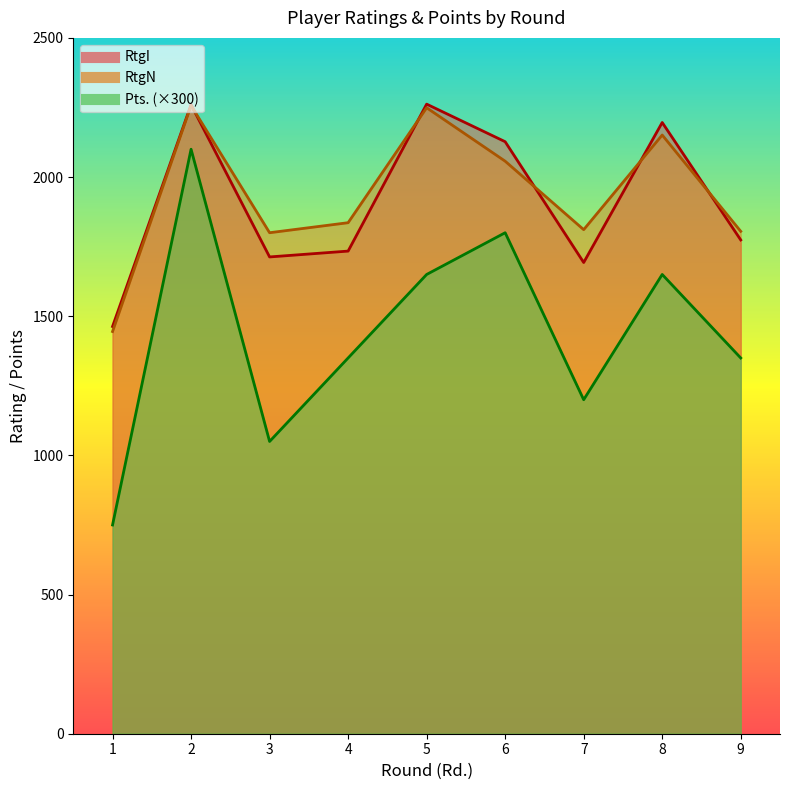

What is the spread (max minus min) of values at 8?

546